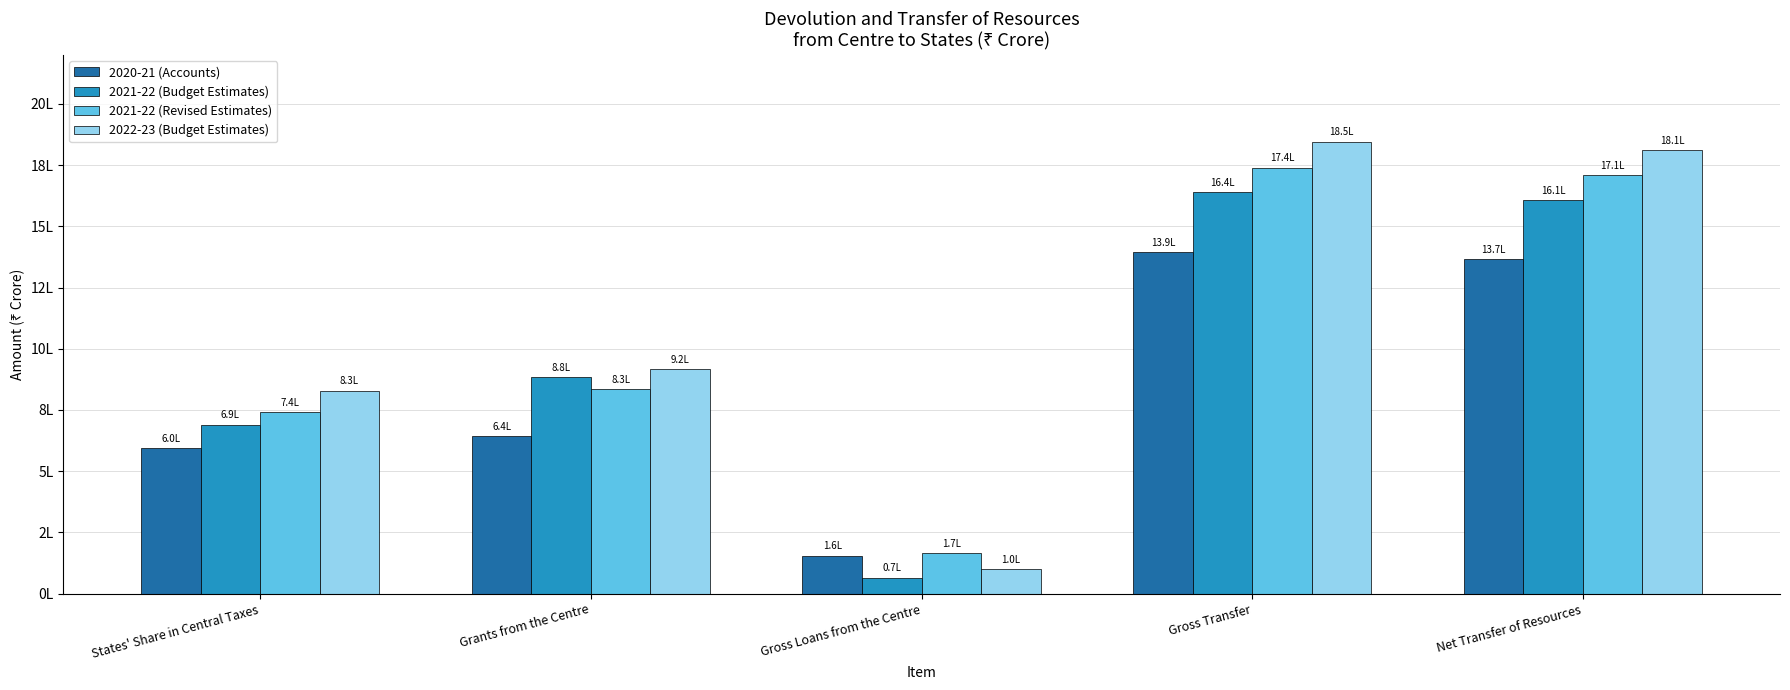

What is the difference between the 2021-22 (Budget Estimates) values at Grants from the Centre and States' Share in Central Taxes?

193230.1